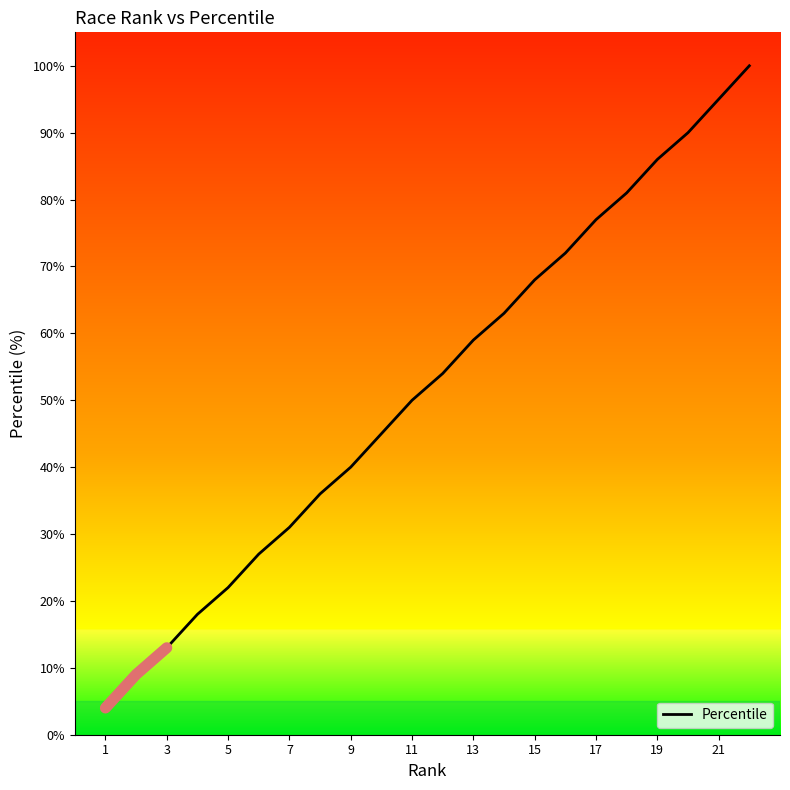

Is it true that Percentile equals 31 at 7?

True